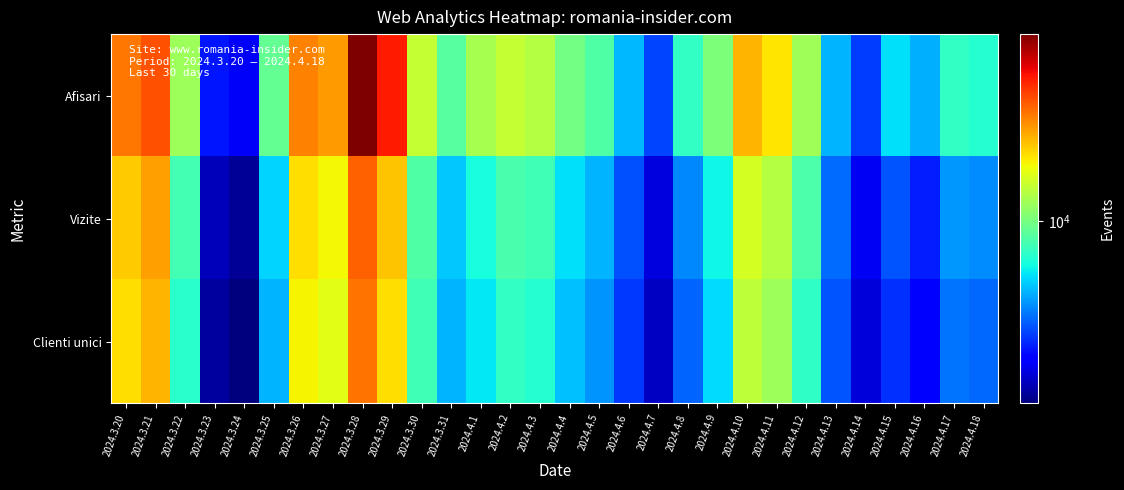

Reading left to right, list all the values displayed in this chart.

Afisari: 2024.3.20=17877	2024.3.21=19373	2024.3.22=10991	2024.3.23=4975	2024.3.24=4601	2024.3.25=9555	2024.3.26=17466	2024.3.27=16526	2024.3.28=27653	2024.3.29=21707	2024.3.30=12134	2024.3.31=9279	2024.4.1=11277	2024.4.2=12099	2024.4.3=11662	2024.4.4=9947	2024.4.5=9135	2024.4.6=6895	2024.4.7=5499	2024.4.8=8480	2024.4.9=10189	2024.4.10=15684	2024.4.11=14094	2024.4.12=11099	2024.4.13=6849	2024.4.14=5386	2024.4.15=7417	2024.4.16=6753	2024.4.17=8475	2024.4.18=8216
Vizite: 2024.3.20=14921	2024.3.21=16391	2024.3.22=8826	2024.3.23=4138	2024.3.24=3893	2024.3.25=7291	2024.3.26=14347	2024.3.27=13558	2024.3.28=18801	2024.3.29=15162	2024.3.30=9145	2024.3.31=7078	2024.4.1=8010	2024.4.2=8985	2024.4.3=8768	2024.4.4=7463	2024.4.5=6817	2024.4.6=5608	2024.4.7=4384	2024.4.8=6263	2024.4.9=7826	2024.4.10=12555	2024.4.11=11638	2024.4.12=9020	2024.4.13=5941	2024.4.14=4563	2024.4.15=5661	2024.4.16=5086	2024.4.17=6474	2024.4.18=6308
Clienti unici: 2024.3.20=14322	2024.3.21=15687	2024.3.22=8276	2024.3.23=3949	2024.3.24=3718	2024.3.25=6842	2024.3.26=13735	2024.3.27=12945	2024.3.28=17993	2024.3.29=14385	2024.3.30=8771	2024.3.31=6800	2024.4.1=7551	2024.4.2=8482	2024.4.3=8237	2024.4.4=7002	2024.4.5=6432	2024.4.6=5372	2024.4.7=4204	2024.4.8=5836	2024.4.9=7377	2024.4.10=11878	2024.4.11=11042	2024.4.12=8454	2024.4.13=5664	2024.4.14=4357	2024.4.15=5253	2024.4.16=4735	2024.4.17=6043	2024.4.18=5901